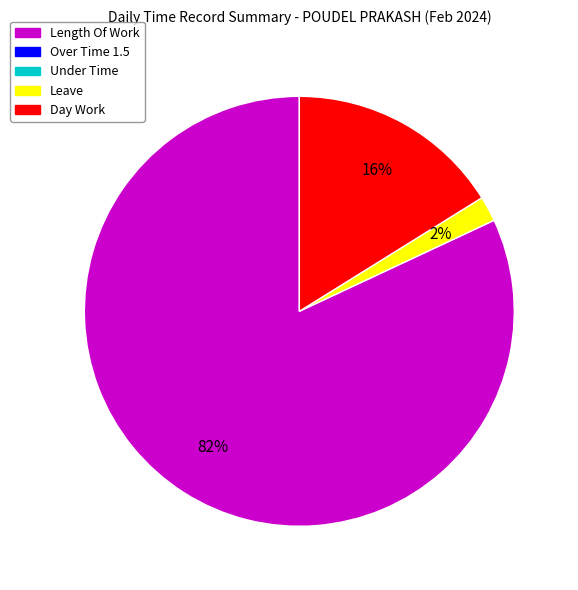

To the nearest percent, what is the average slice percentage?

33%